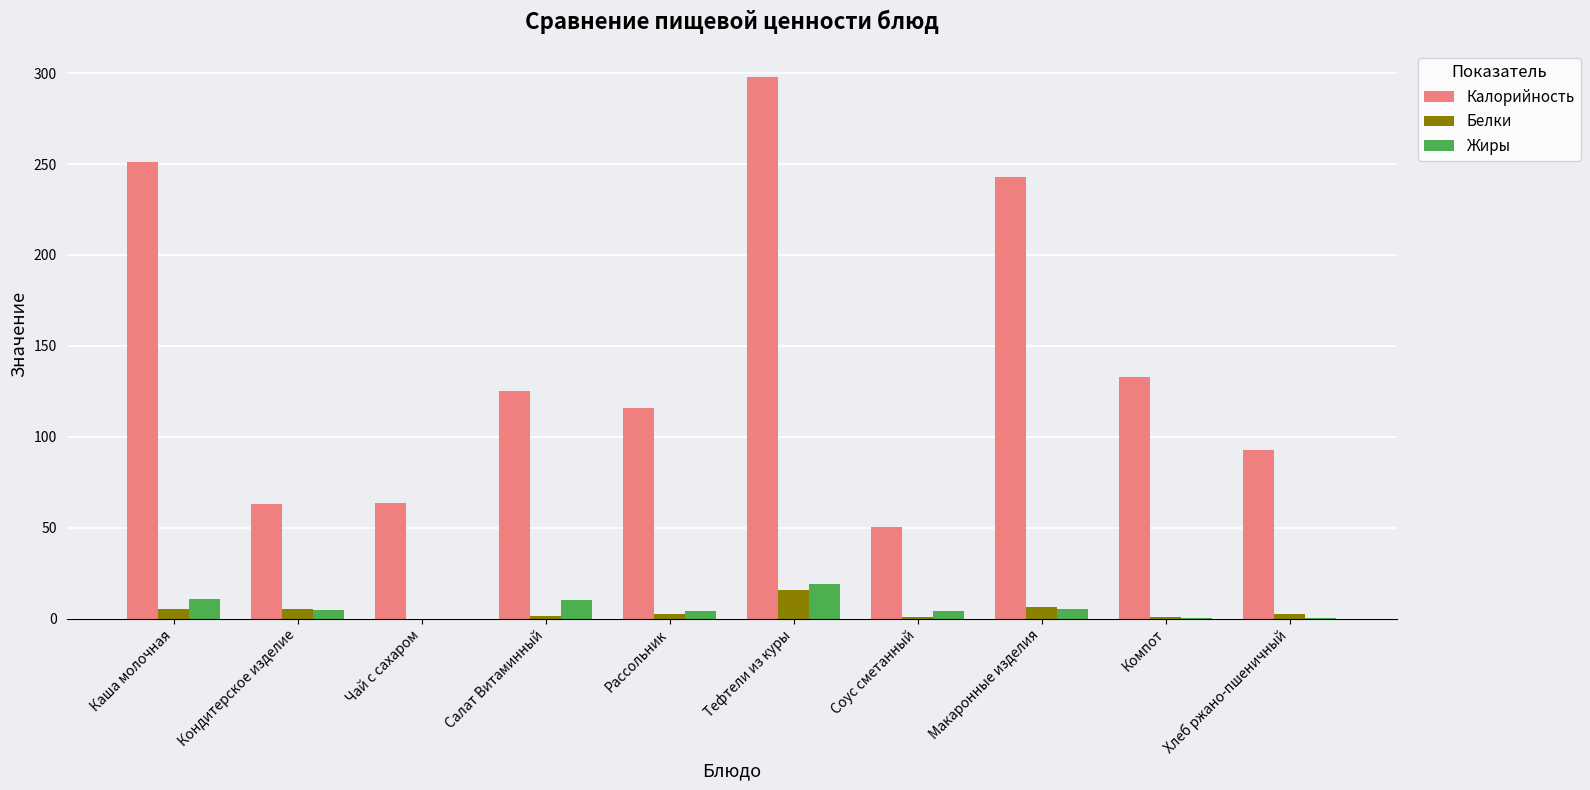

What is the difference between the Калорийность values at Соус сметанный and Рассольник?

65.2